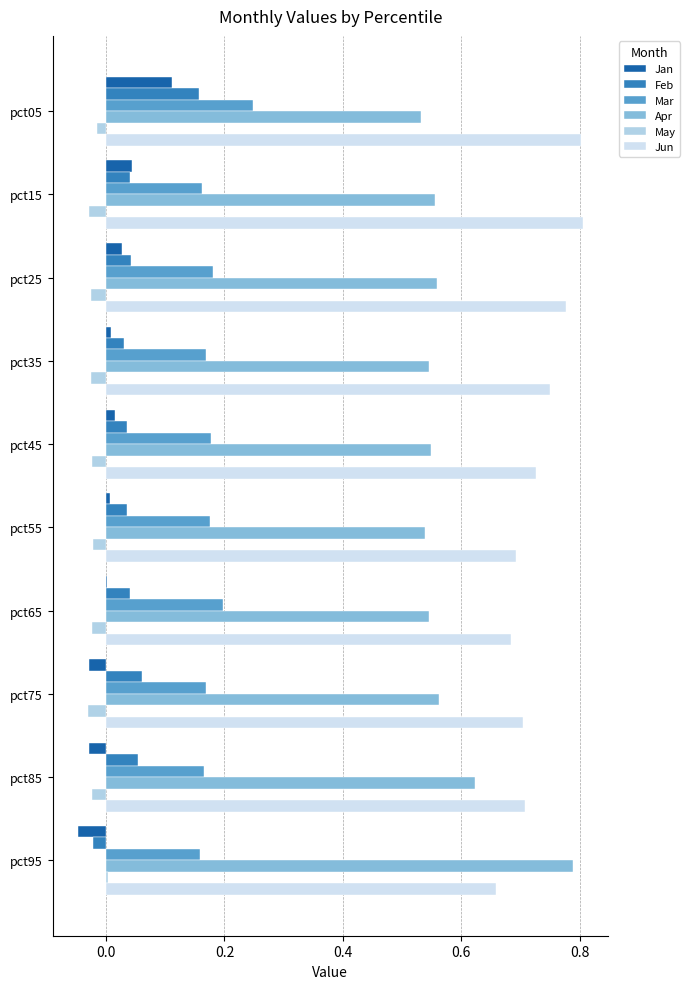

How many data points does each series have?

10